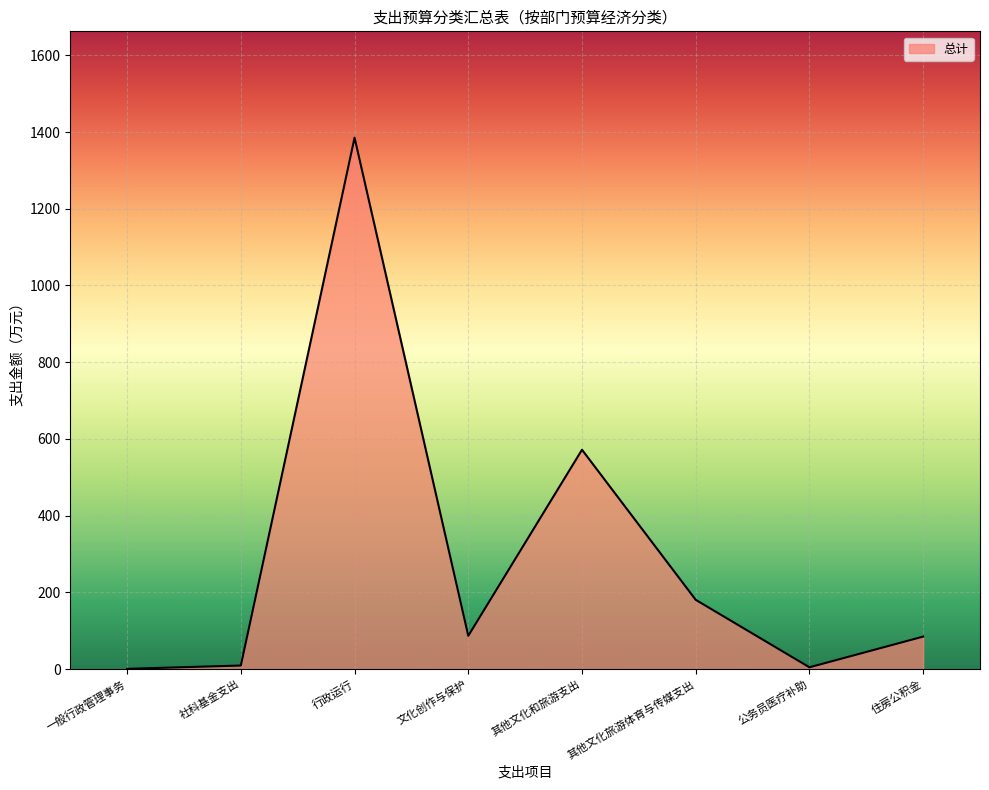

What is the sum of the values at 住房公积金 and 其他文化和旅游支出?

656.9